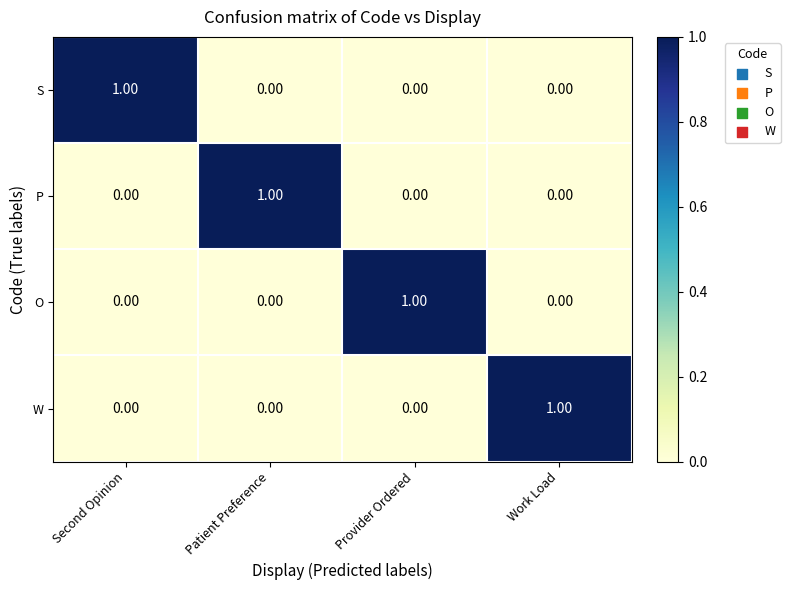

Reading left to right, transcribe all the data shown in this chart.

S: Second Opinion=1	Patient Preference=0	Provider Ordered=0	Work Load=0
P: Second Opinion=0	Patient Preference=1	Provider Ordered=0	Work Load=0
O: Second Opinion=0	Patient Preference=0	Provider Ordered=1	Work Load=0
W: Second Opinion=0	Patient Preference=0	Provider Ordered=0	Work Load=1